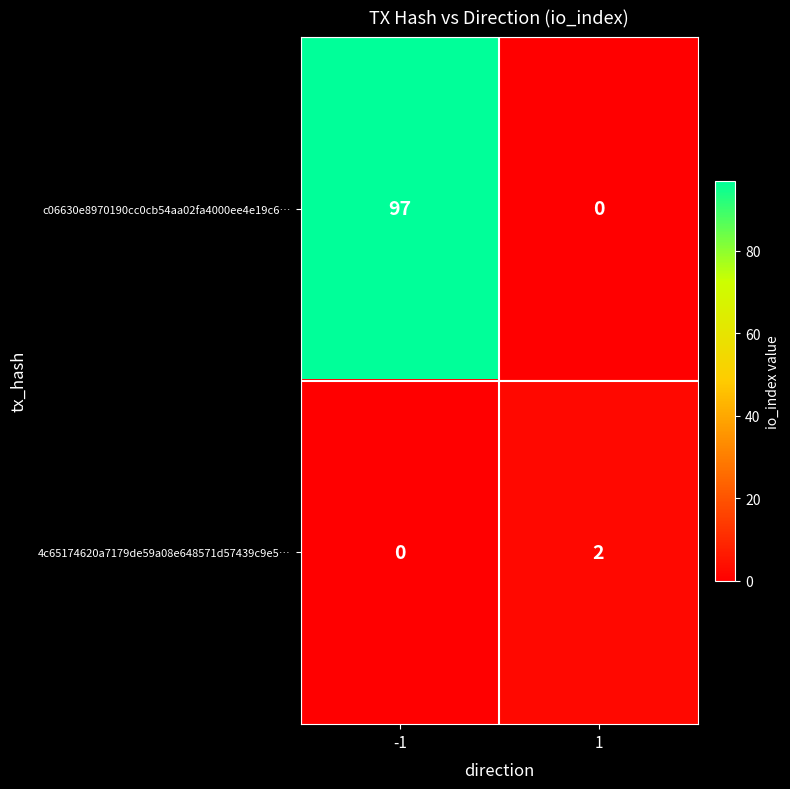

True or false: c06630e8970190cc0cb54aa02fa4000ee4e19c6… has a value of 97 at -1.

True